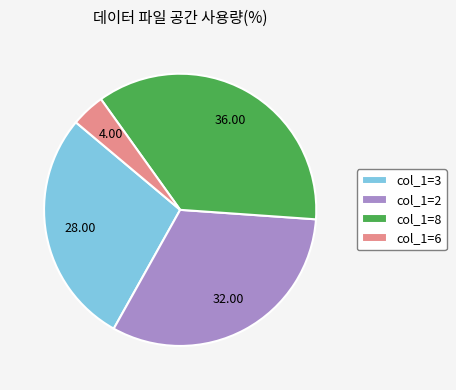

Which has a higher value, col_1=6 or col_1=3?

col_1=3